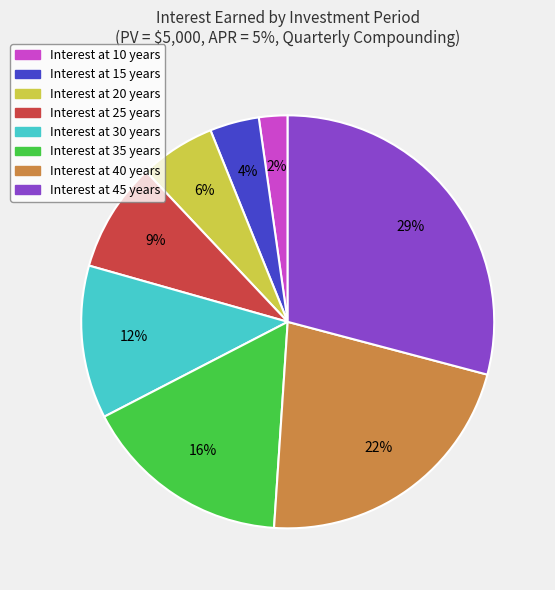

Is there any slice that represents more than half of the pie?

No